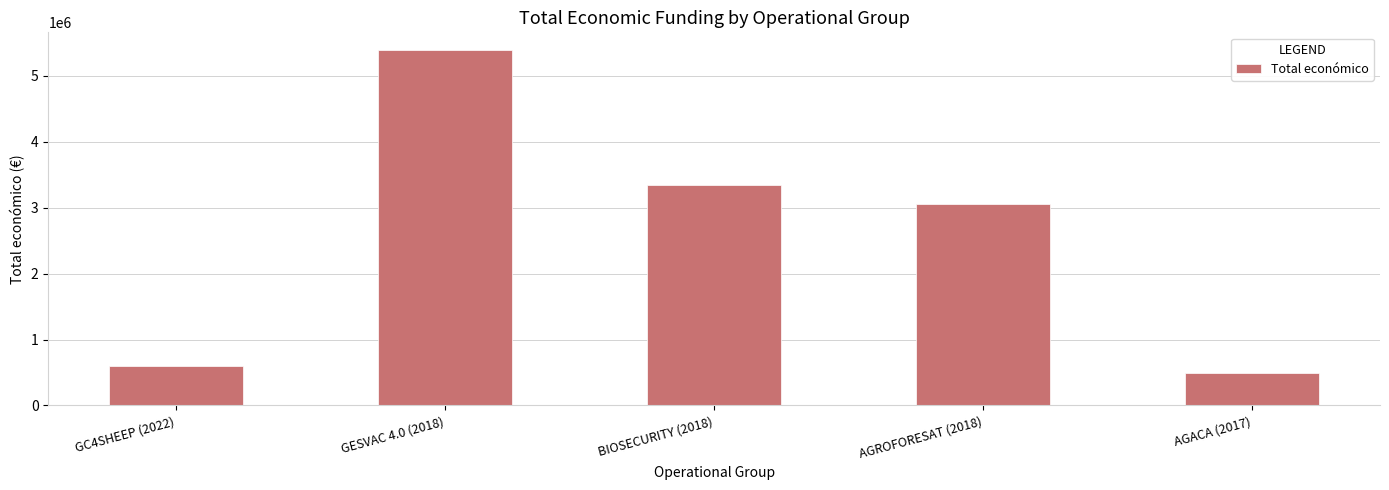

What is the change in value from GC4SHEEP (2022) to BIOSECURITY (2018)?

+2743230